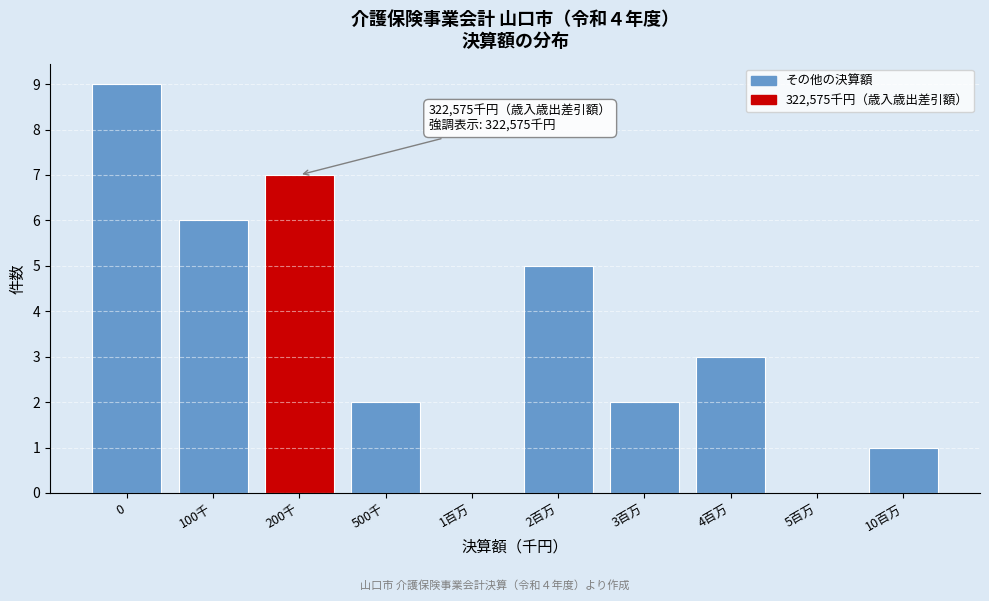

Reading left to right, list all the values displayed in this chart.

0=9	100千=6	200千=7	500千=2	1百万=0	2百万=5	3百万=2	4百万=3	5百万=0	10百万=1